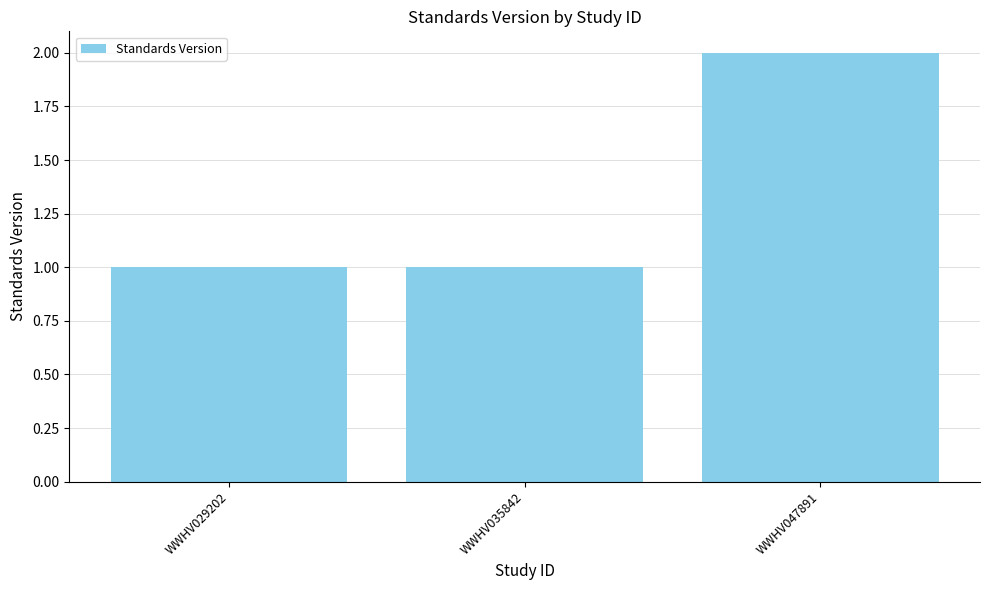

What is the change in value from WWHV035842 to WWHV047891?

+1